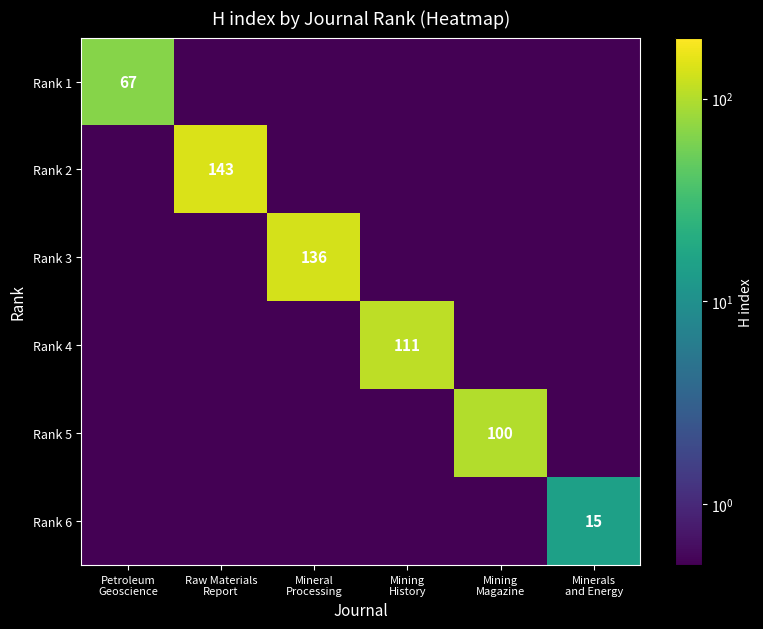

The Rank 6 series shows 15.0 at Minerals and Energy. True or false?

True